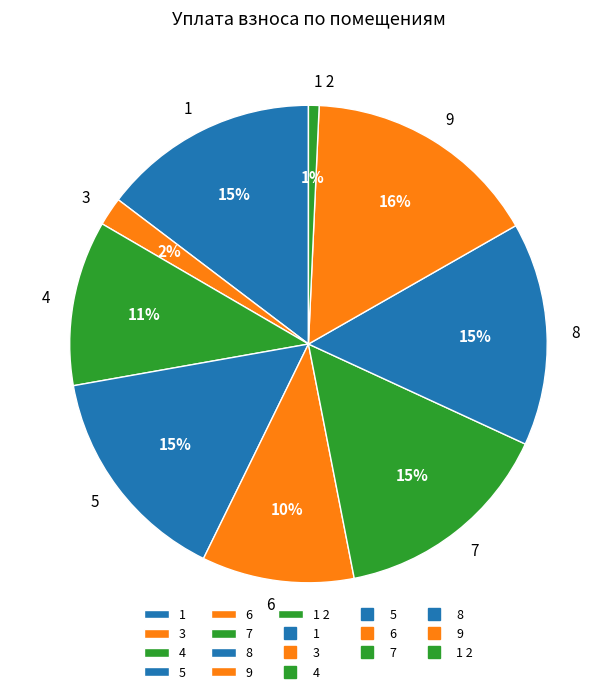

Does 4 account for over 50% of the chart?

No